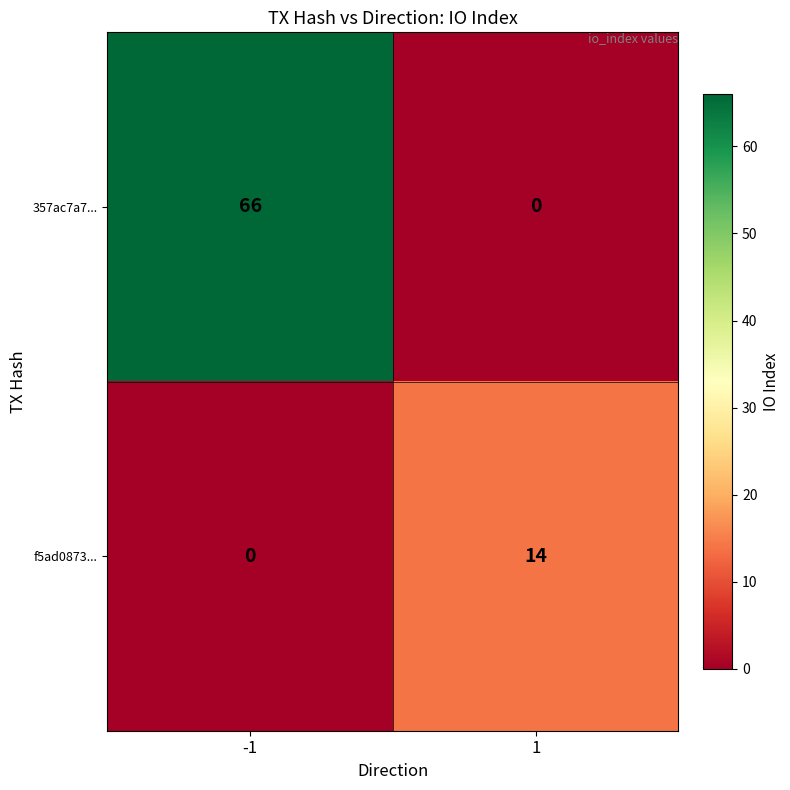

Which series has the largest range (max minus min)?

357ac7a7...